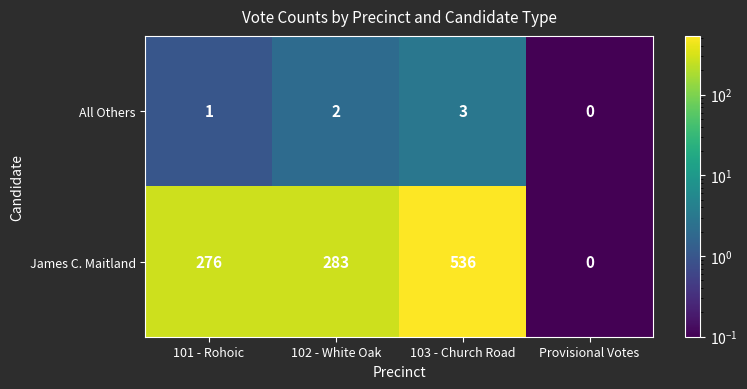

Is the value of All Others at 101 - Rohoic greater than the value of James C. Maitland at 103 - Church Road?

No